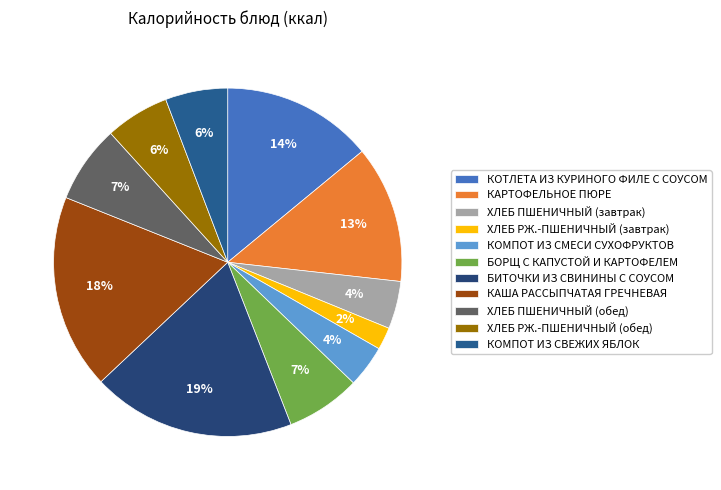

Is it true that КАРТОФЕЛЬНОЕ ПЮРЕ is 22% of the pie?

False